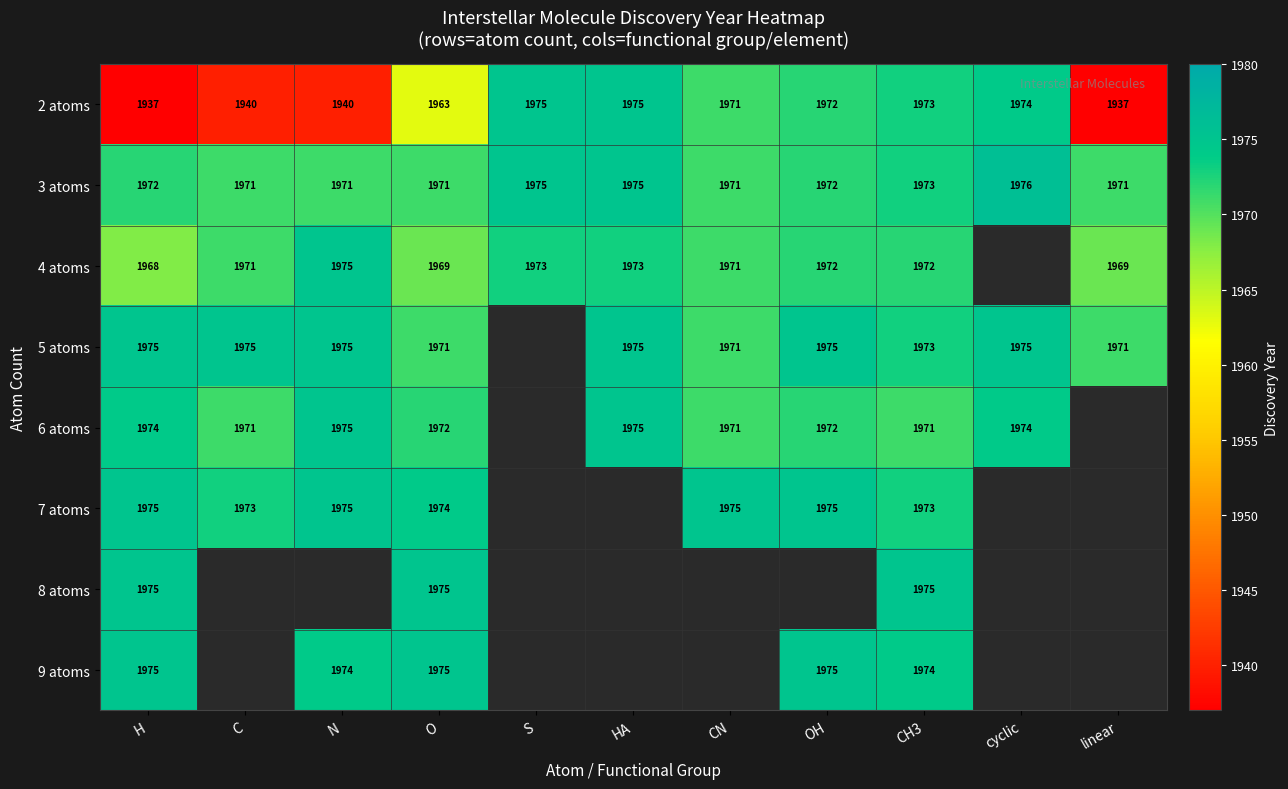

Is the value of 9 atoms at OH greater than the value of 2 atoms at N?

Yes